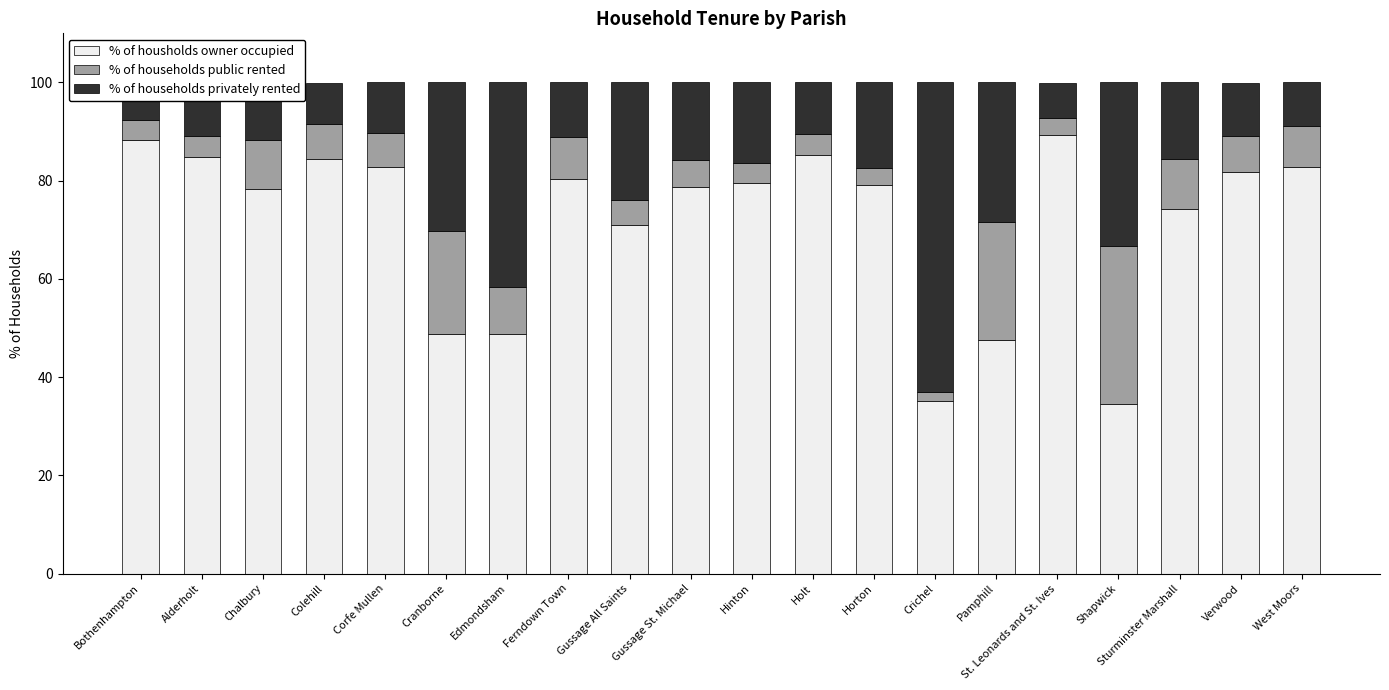

True or false: % of housholds owner occupied has a value of 23.5 at Shapwick.

False